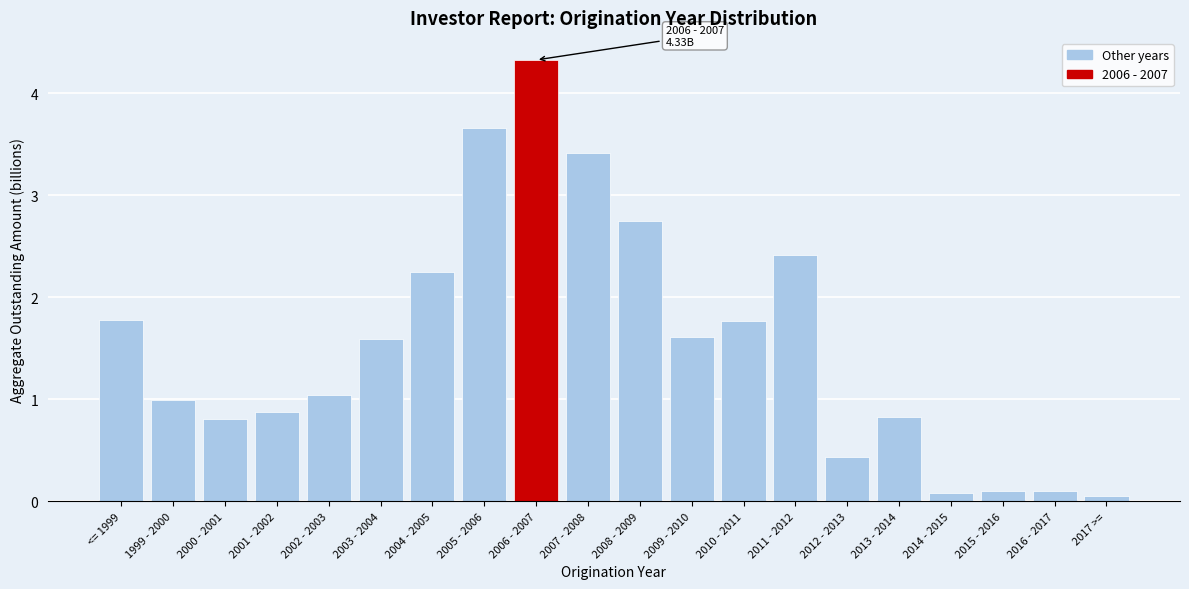

What is the approximate value at 2007 - 2008?

3.4